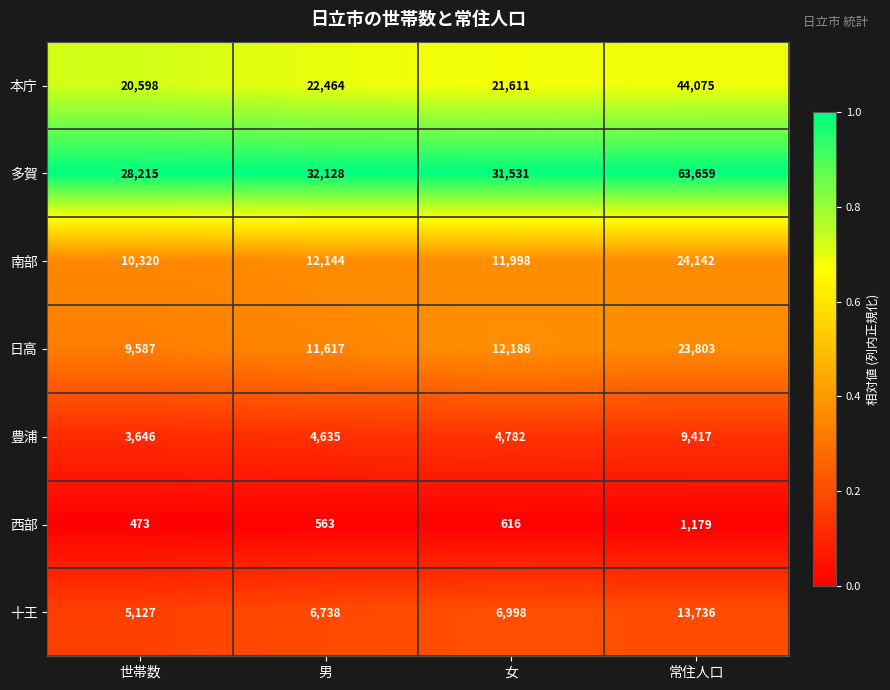

Is it true that 日高 equals 14891 at 世帯数?

False